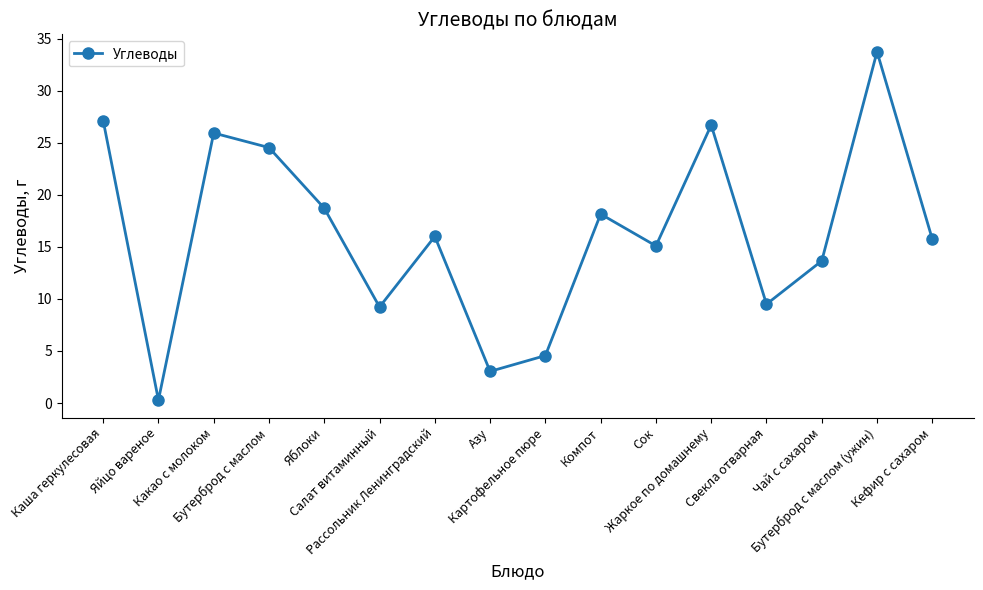

What is the label of the 6th point from the left?

Салат витаминный